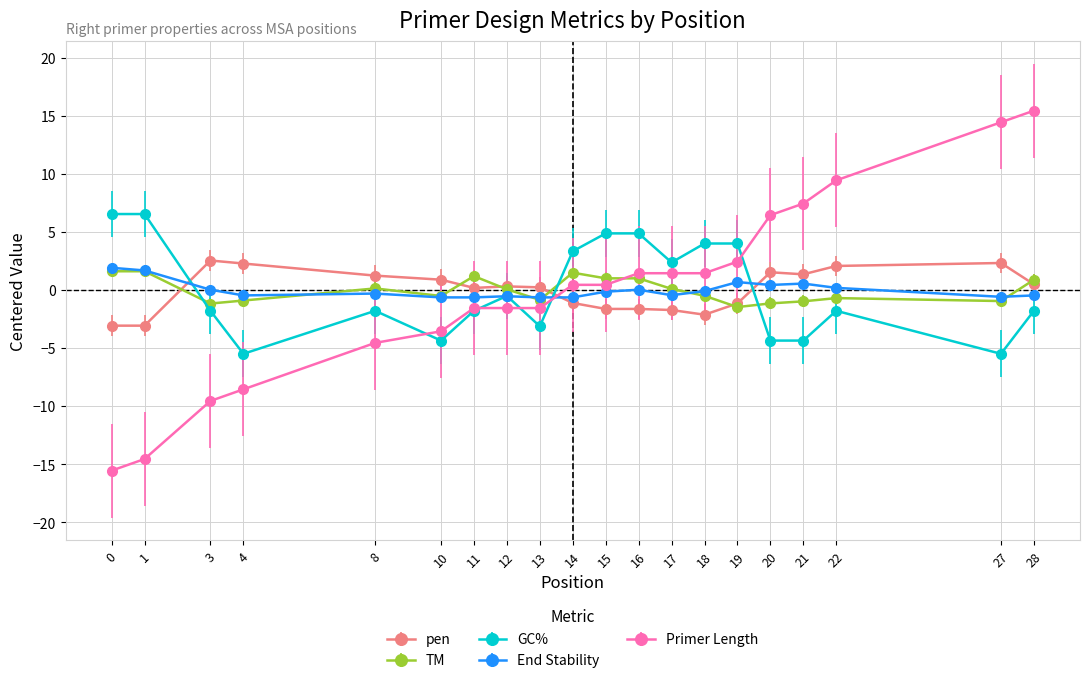

What is the greatest value displayed?

15.5